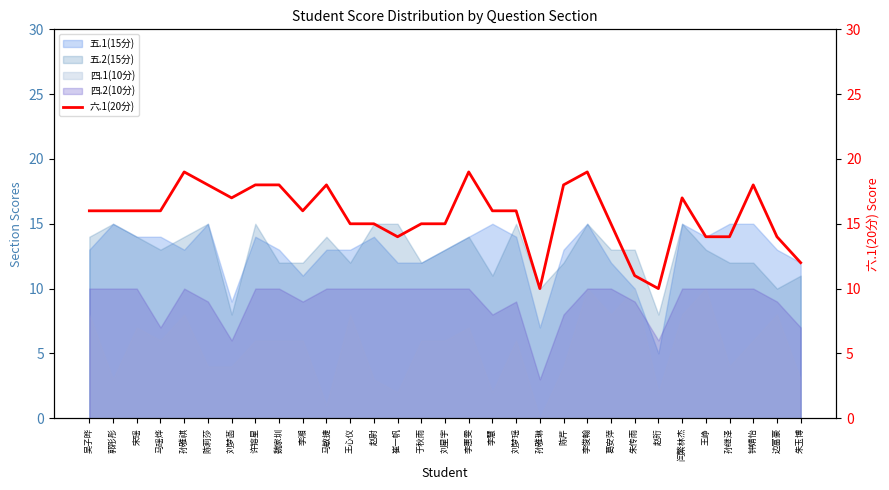

Reading left to right, extract all data points from this chart.

16	16	16	16	19	18	17	18	18	16	18	15	15	14	15	15	19	16	16	10	18	19	15	11	10	17	14	14	18	14	12